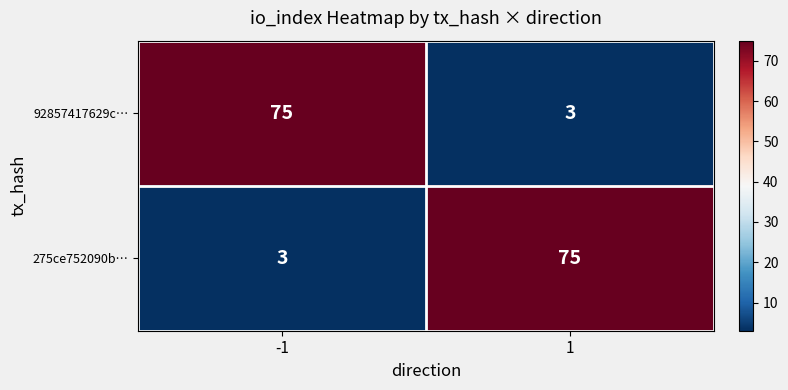

What is the difference between the maximum and minimum values in the 275ce752090b… series?

72